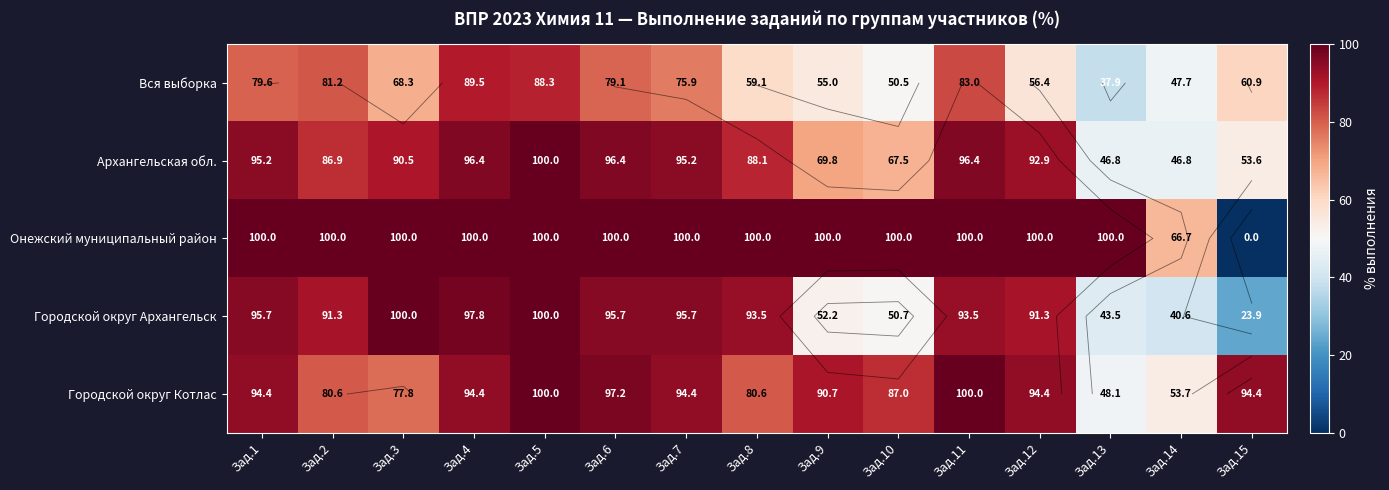

How many data points in Архангельская обл. are above 90?

8